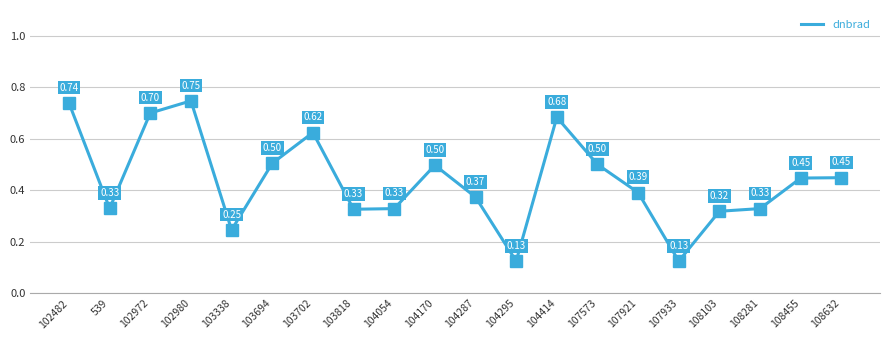

Which has a higher value, 107921 or 108632?

108632